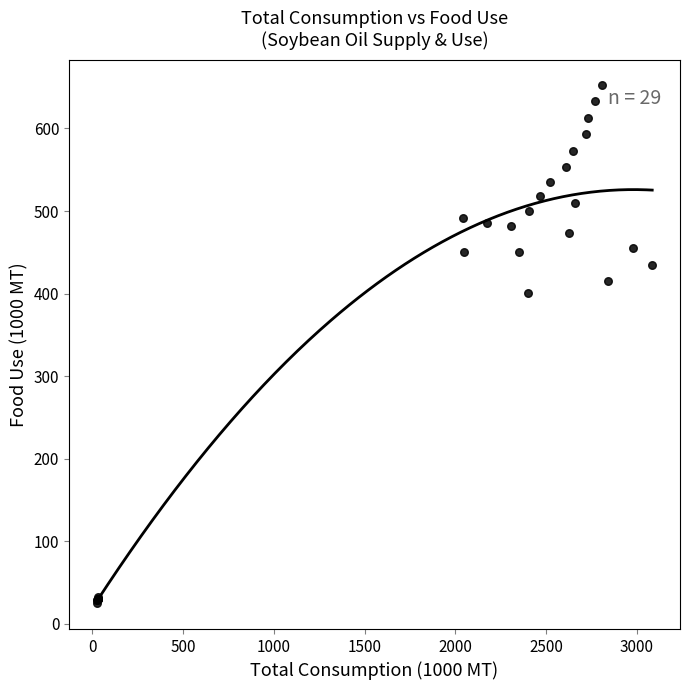

What Y value in the scatter plot is closest to 338?

401.0